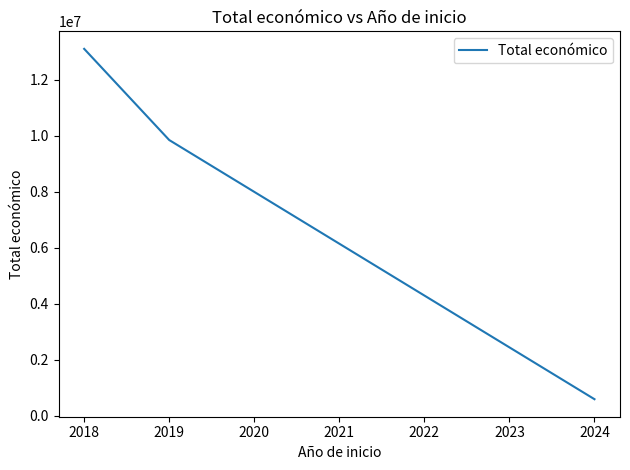

Count the number of data series in this chart.

1